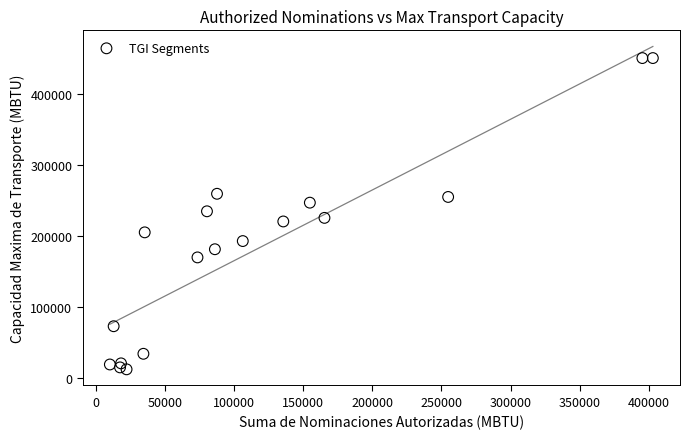

What is the range of Y values (max minus min)?

437426.1